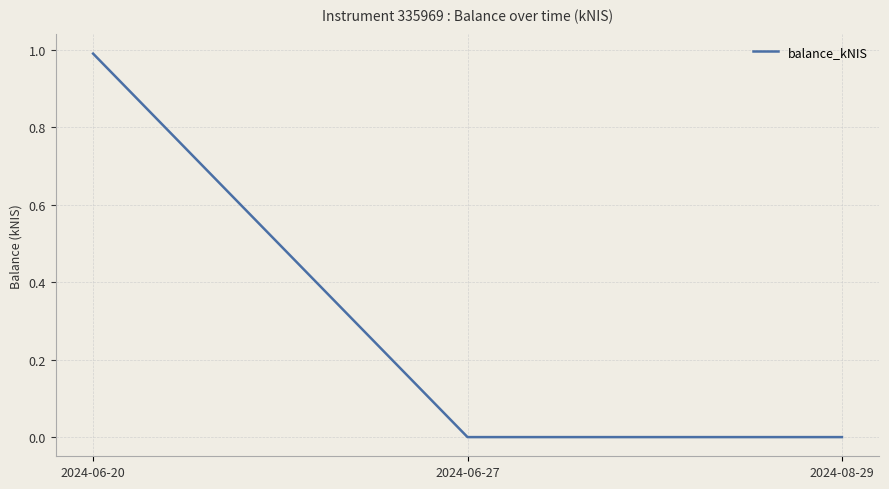

True or false: the data shows -0.6 at 2024-08-29.

False